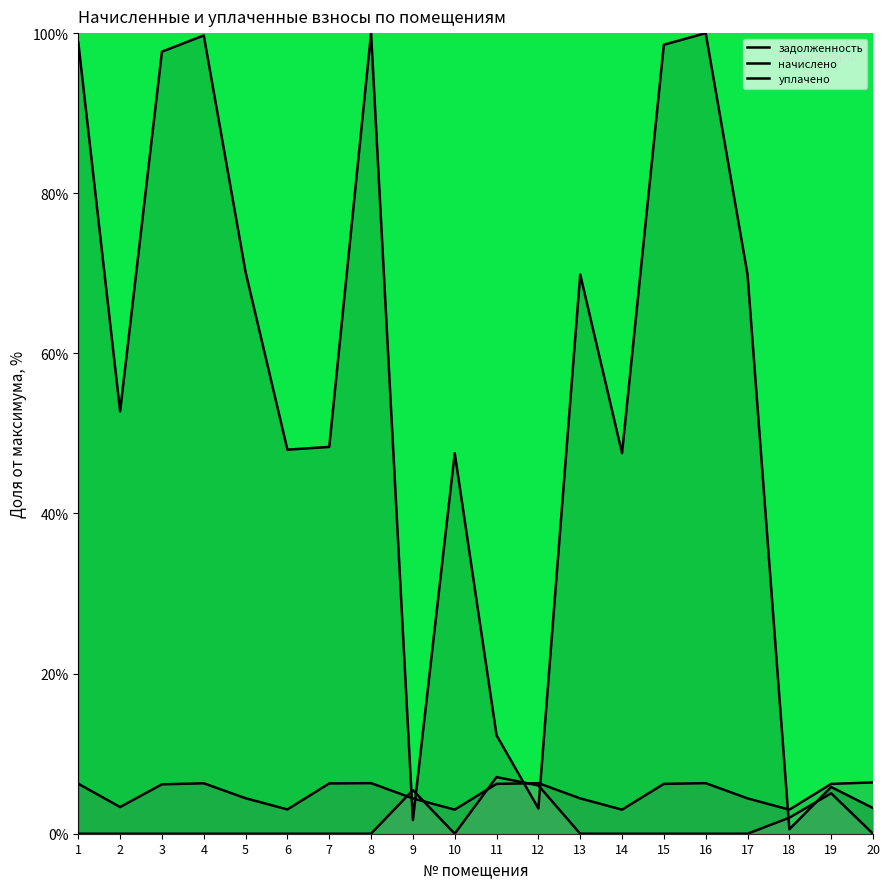

List the labels in order of задолженность value, smallest first.

18, 9, 12, 20, 19, 11, 10, 14, 6, 7, 2, 13, 17, 5, 3, 15, 1, 4, 8, 16